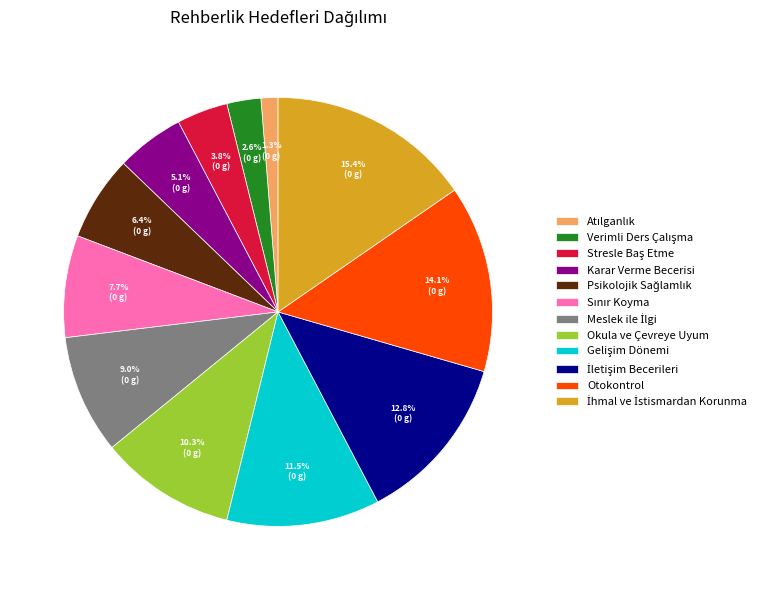

What portion of the pie excludes Okula ve Çevreye Uyum?

89.7%